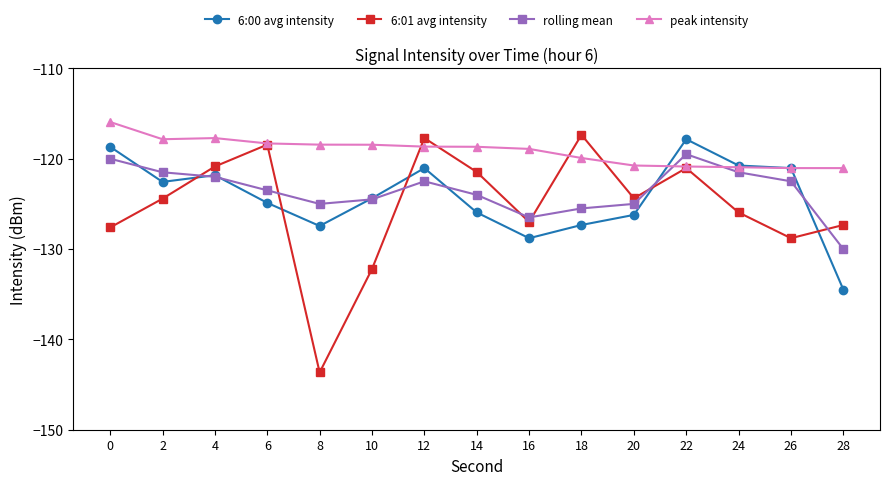

What is the difference between the highest and lowest values at 16?

9.9